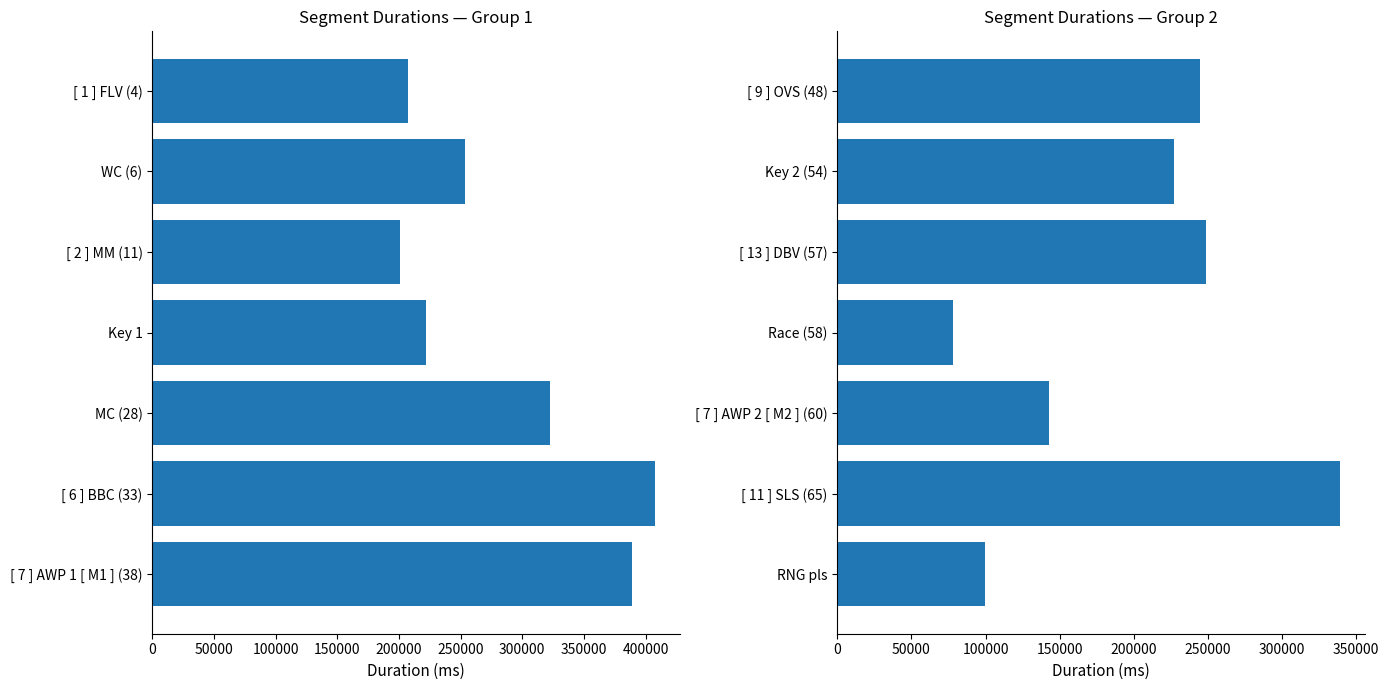

What is the change in value from [ 9 ] OVS (48) to [ 7 ] AWP 2 [ M2 ] (60)?

-101590